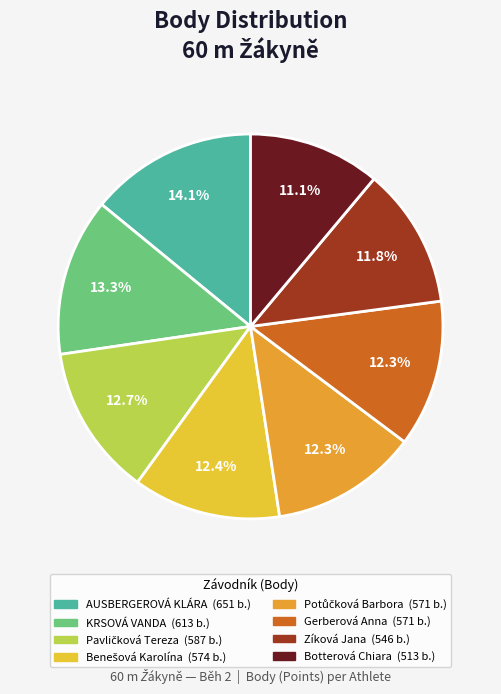

What percentage is NOT represented by AUSBERGEROVÁ KLÁRA?

85.9%